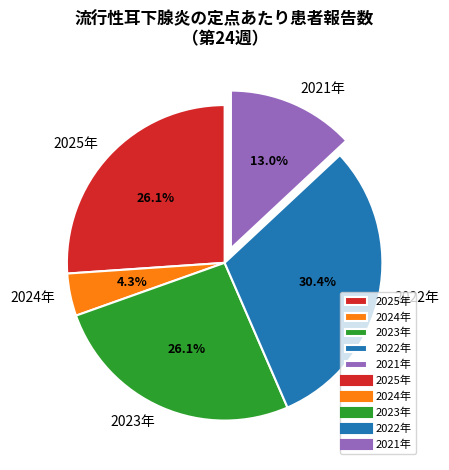

Does 2023年 account for over 50% of the chart?

No